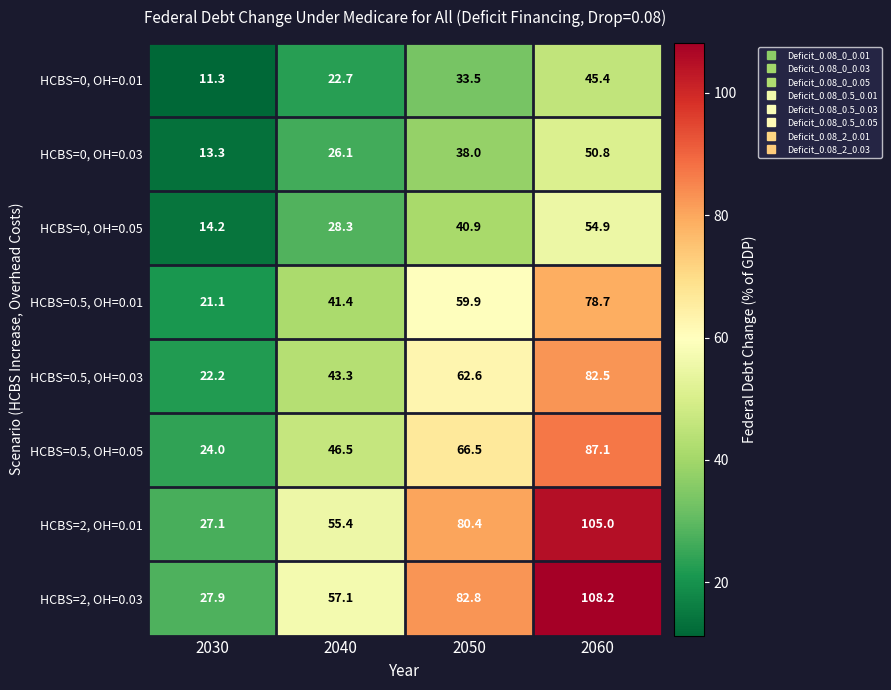

What is the difference between the highest and lowest values at 2050?

49.3